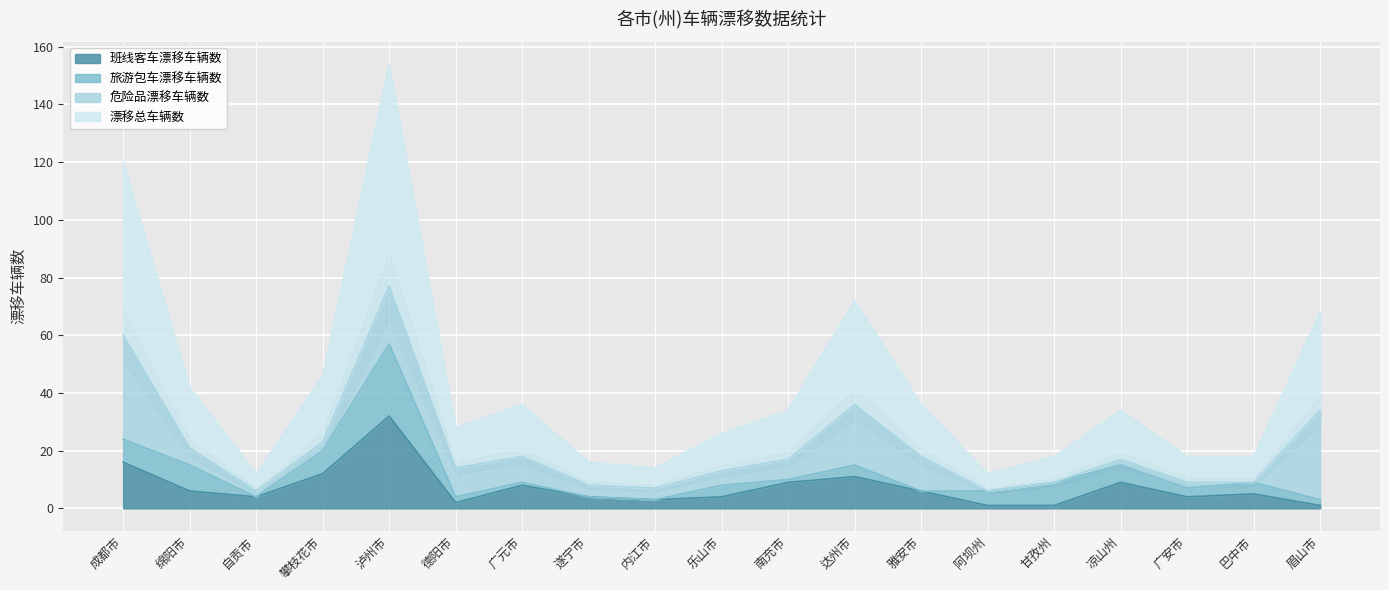

True or false: 班线客车漂移车辆数 has a value of 6 at 绵阳市.

True